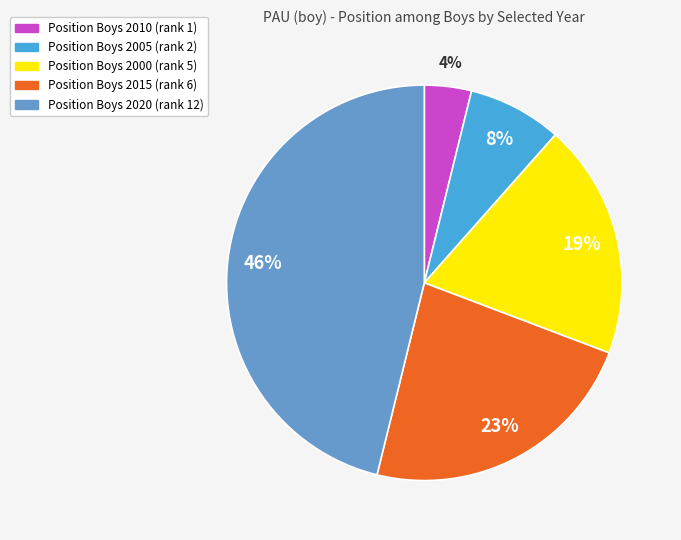

Between Position Boys 2005 (rank 2) and Position Boys 2000 (rank 5), which is larger?

Position Boys 2000 (rank 5)